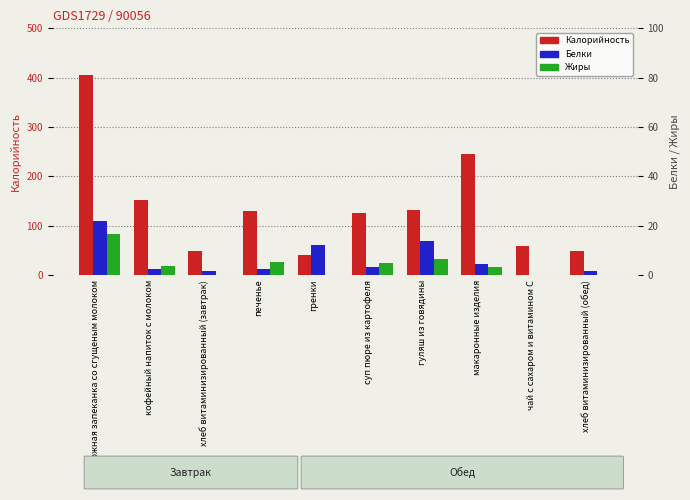

Between гренки and гуляш из говядины, which series saw the biggest shift?

Калорийность